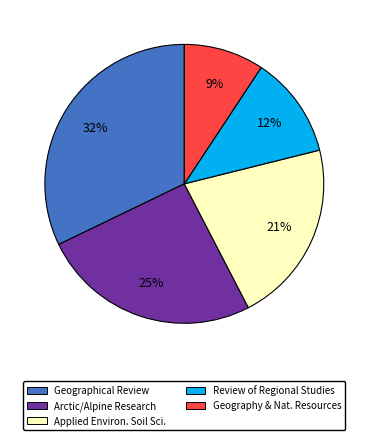

To the nearest percent, what is the average slice percentage?

20%